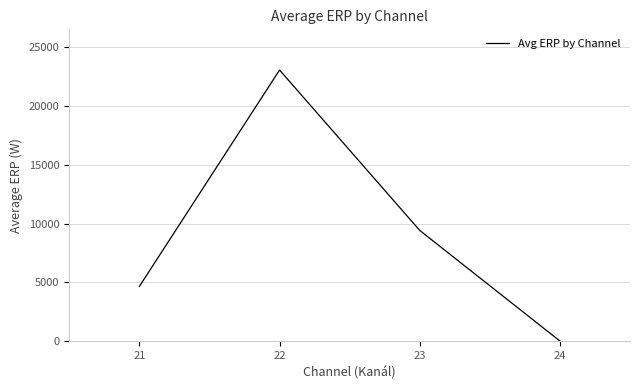

Reading left to right, what are all the values shown in this chart?

4668.1	23063.8	9426.9	25.0